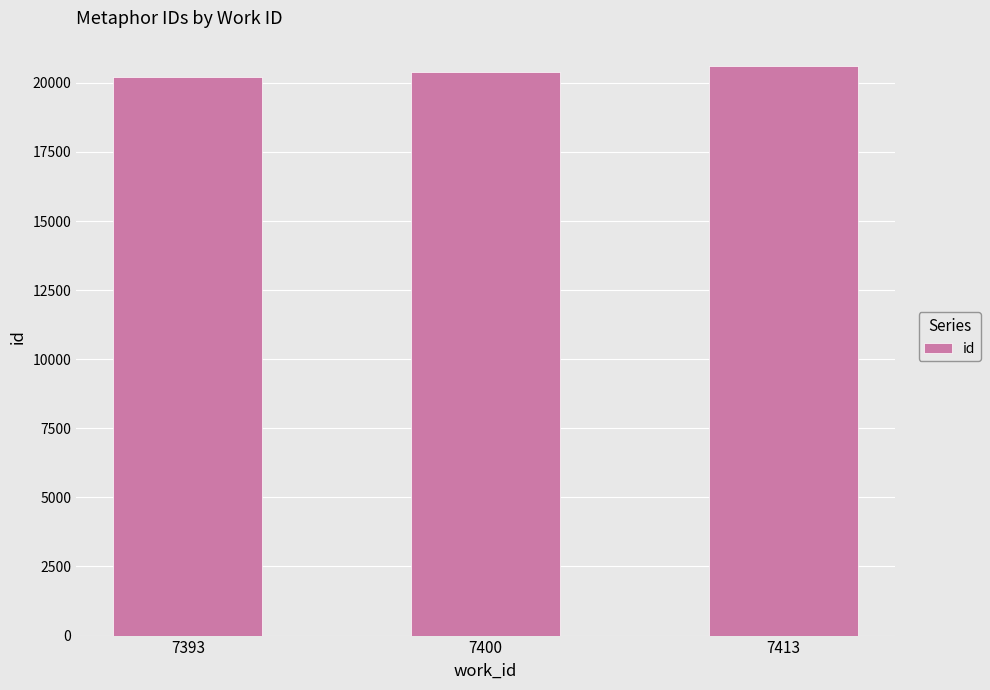

What is the greatest value displayed?

20599